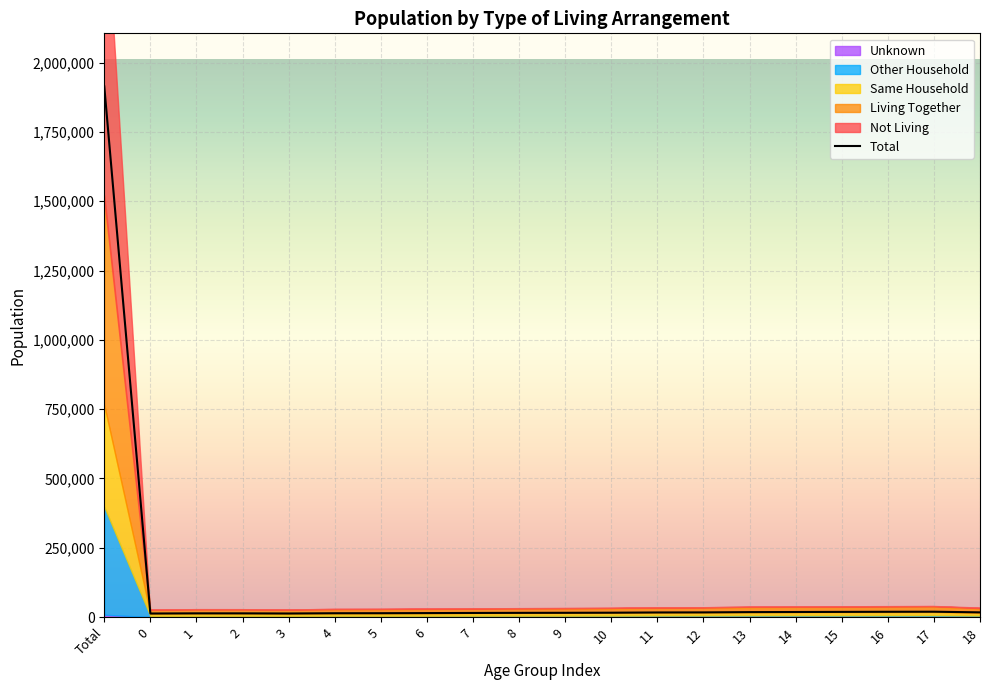

True or false: Living Together has a value of 12895 at 3.

True